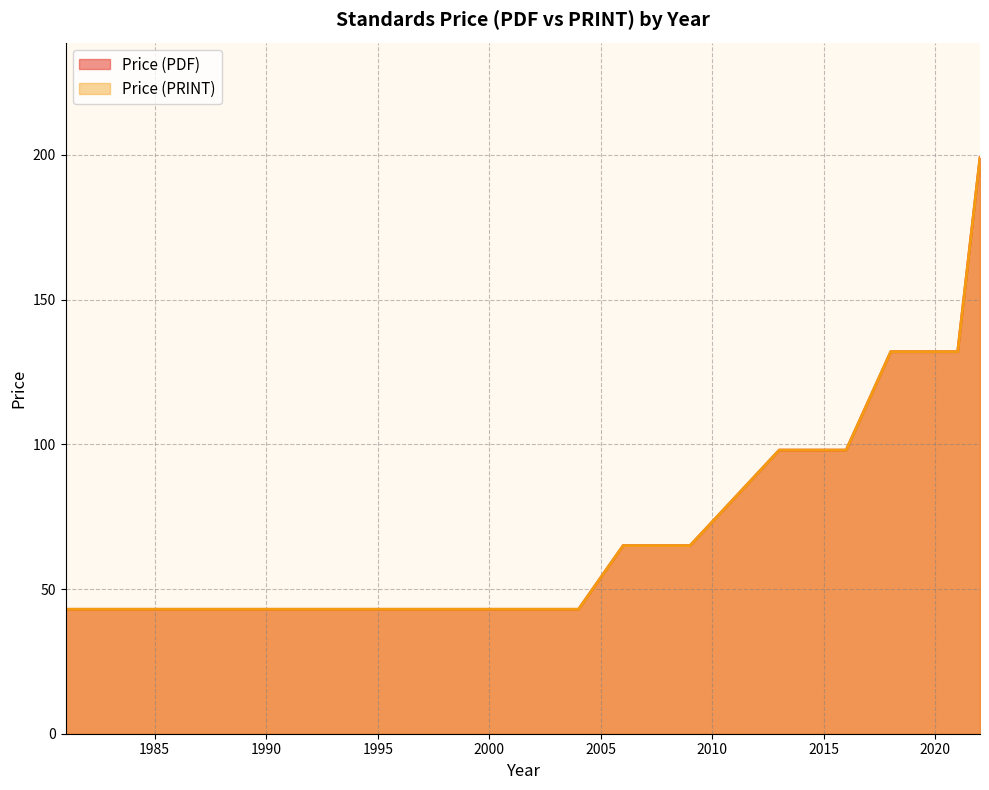

What is the value of the Price (PRINT) point at the 15th from the left?

132